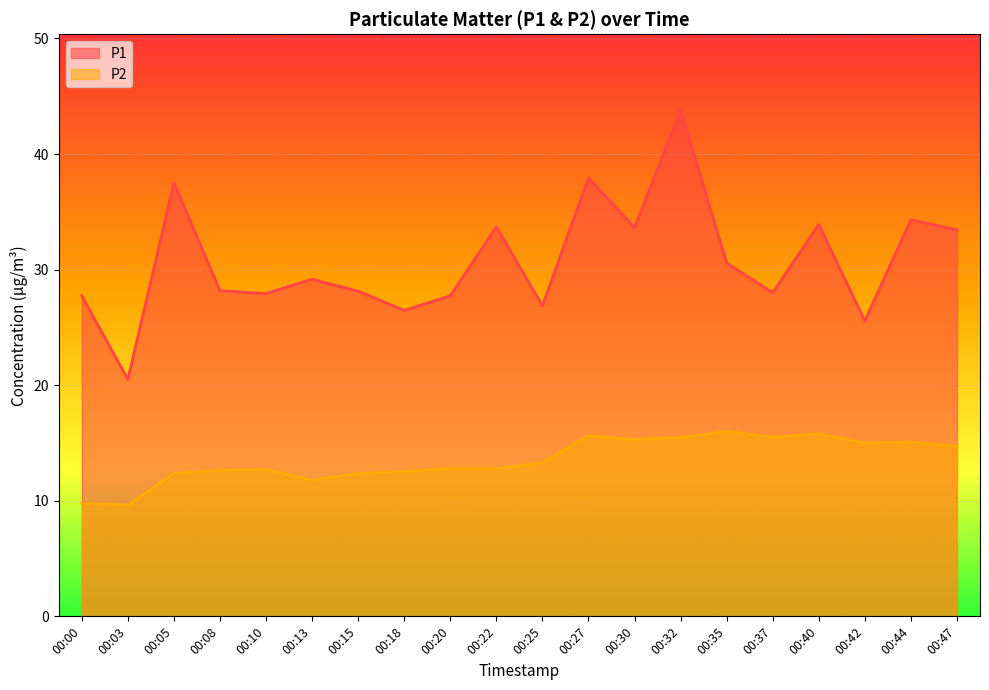

At 00:20, list the series in order from smallest to largest.

P2, P1